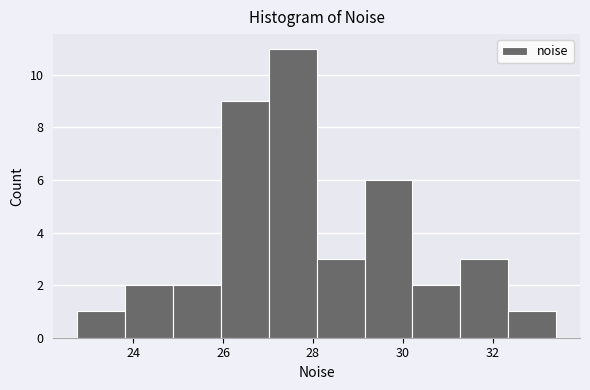

Reading left to right, transcribe this chart: for each bar, give the range it covers on the x-axis and its height. Neither the bar edges nor the heights are printed on the chart, so give them approximately, as read against the axes.

22.8 to 23.8: 1
23.8 to 24.8: 2
24.8 to 26.0: 2
26.0 to 27.0: 9
27.0 to 28.0: 11
28.0 to 29.2: 3
29.2 to 30.2: 6
30.2 to 31.2: 2
31.2 to 32.4: 3
32.4 to 33.4: 1